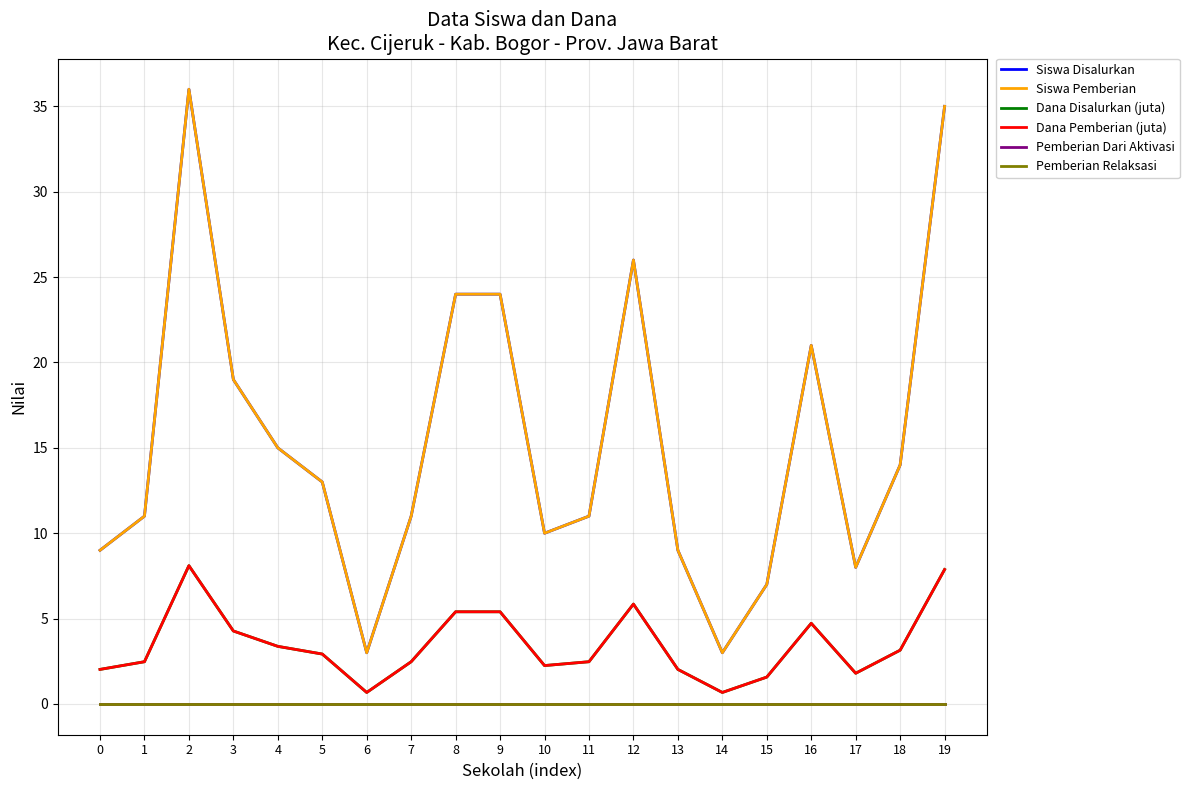

At 2, list the series in order from largest to smallest.

Siswa Disalurkan, Siswa Pemberian, Dana Disalurkan (juta), Dana Pemberian (juta), Pemberian Dari Aktivasi, Pemberian Relaksasi